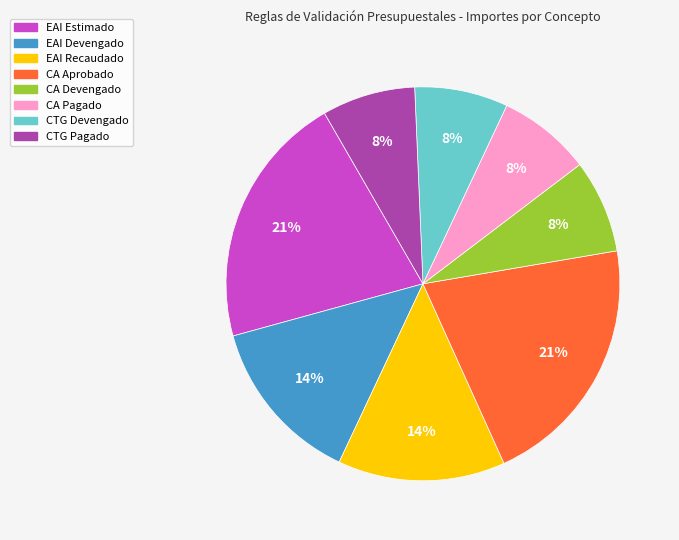

To the nearest percent, what is the difference between the largest and smallest slice percentages?

13%